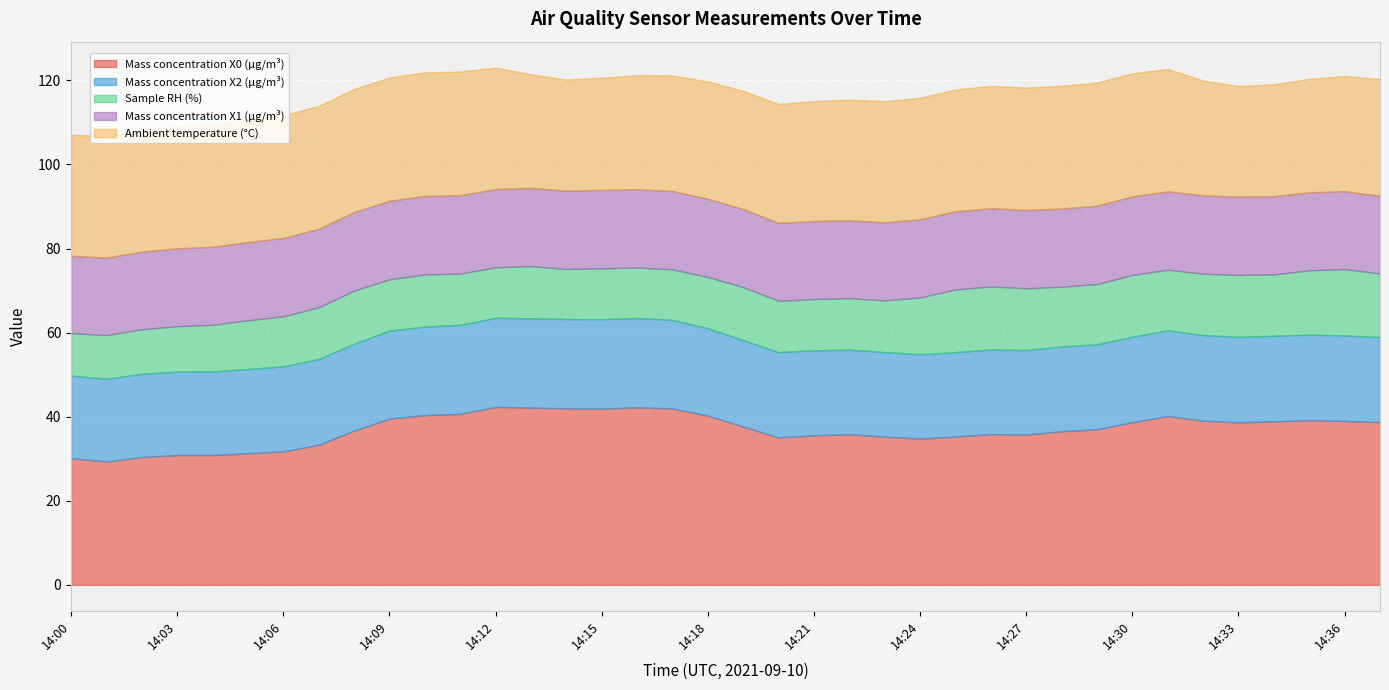

True or false: Mass concentration X1 (μg/m³) and Sample RH (%) cross at least once.

False